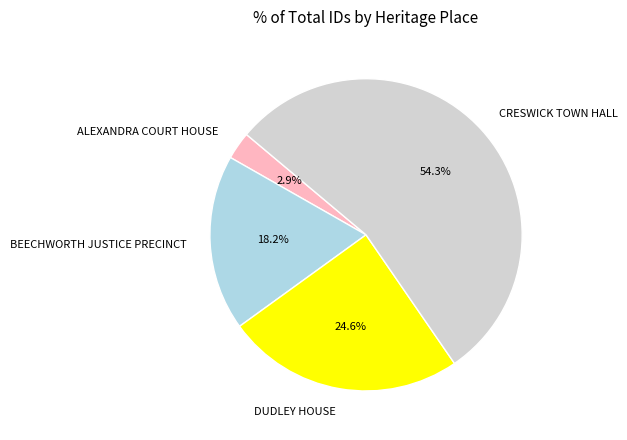

To the nearest percent, what is the combined percentage of CRESWICK TOWN HALL and ALEXANDRA COURT HOUSE?

57%